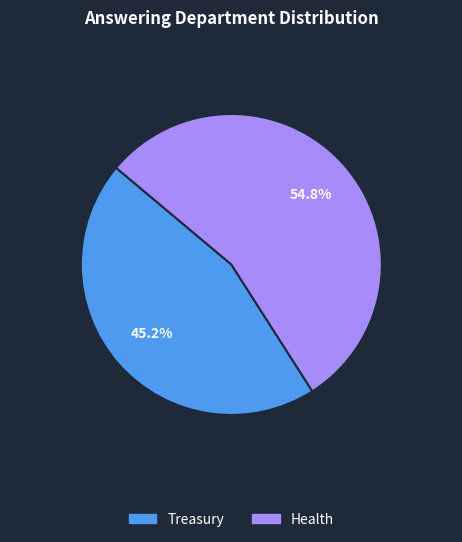

Which slice is the smallest?

Treasury